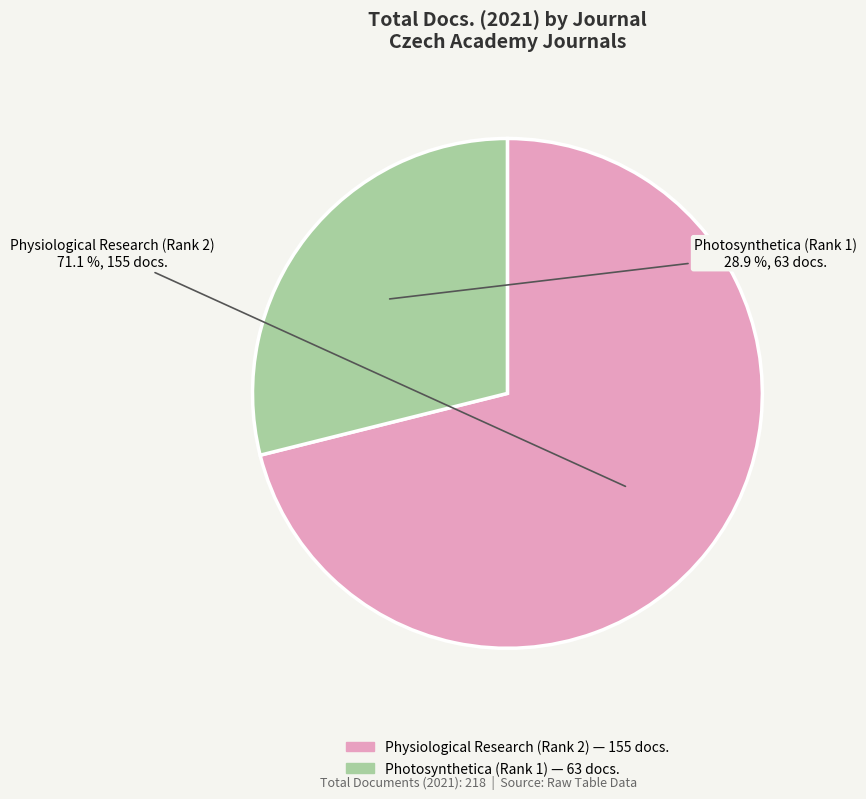

True or false: Photosynthetica (Rank 1) accounts for 21% of the total.

False